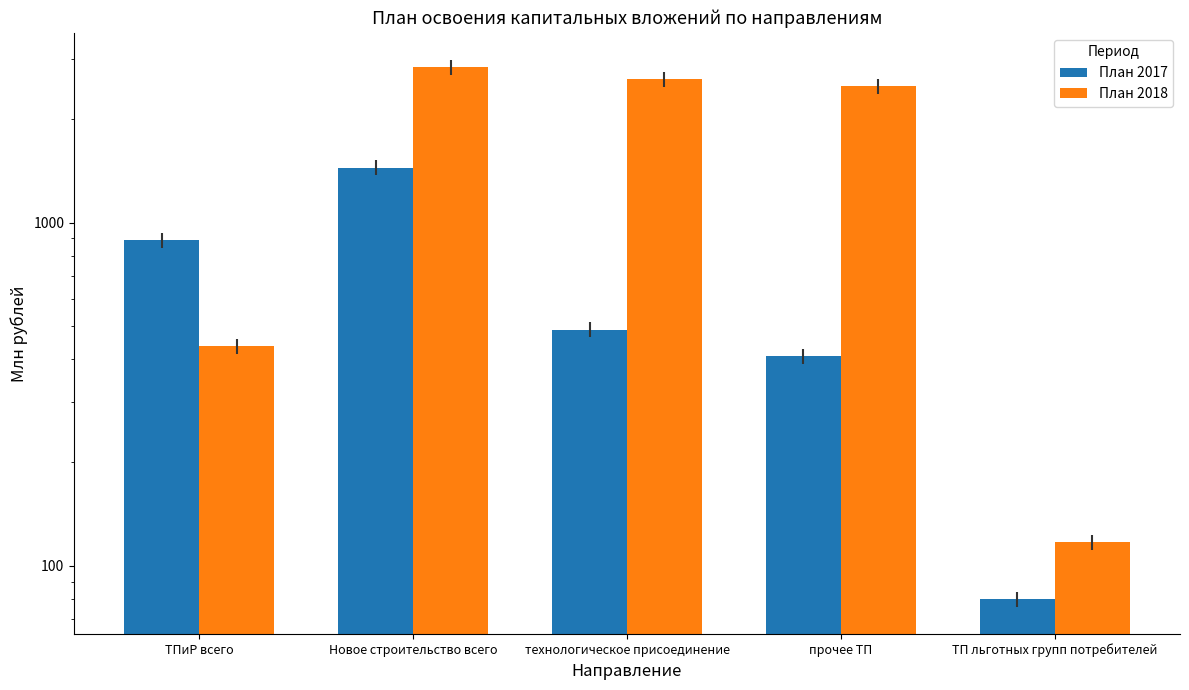

The План 2018 series shows 1895.1 at Новое строительство всего. True or false?

False